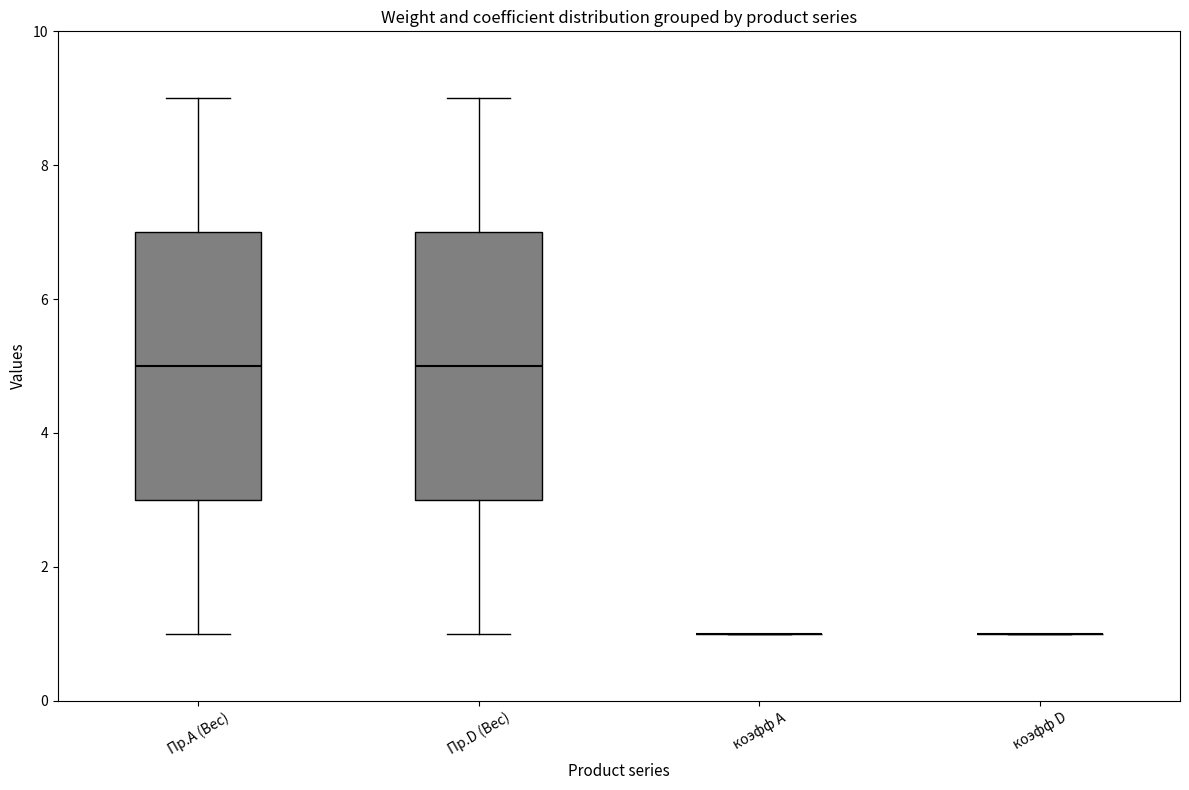

Reading left to right, transcribe this box plot: for each box, give where its median line is, the range the box spans, and where its two whiskers end, as read against the y-axis. The values are not printed on the chart, so give them approximately, as read against the axis.

Пр.А (Вес): median 5, box 3 to 7, whiskers 1 to 9
Пр.D (Вес): median 5, box 3 to 7, whiskers 1 to 9
коэфф А: box collapsed to a line at 1, whiskers 1 to 1
коэфф D: box collapsed to a line at 1, whiskers 1 to 1